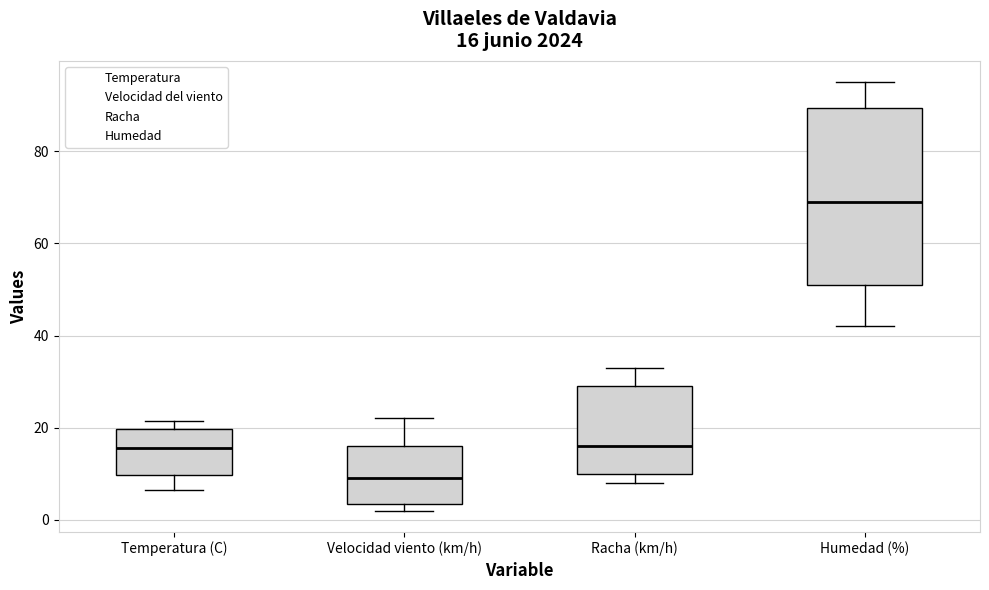

Which box has the highest median line?

Humedad (%)